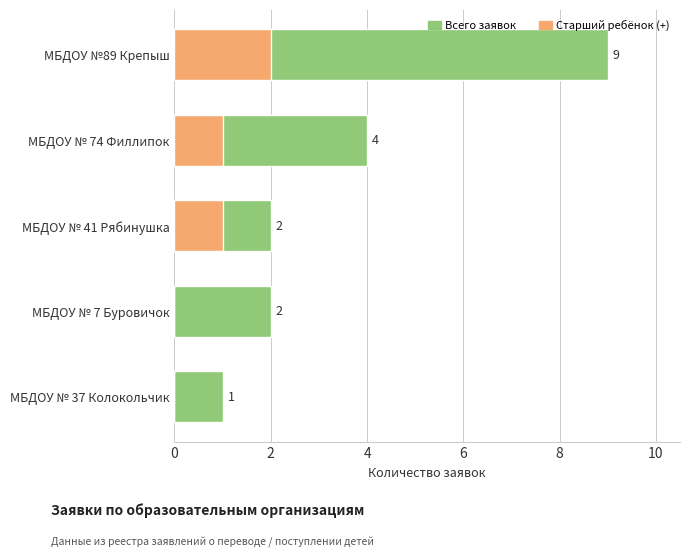

Is the value of Старший ребёнок (+) at МБДОУ № 37 Колокольчик greater than the value of Всего заявок at МБДОУ № 37 Колокольчик?

No